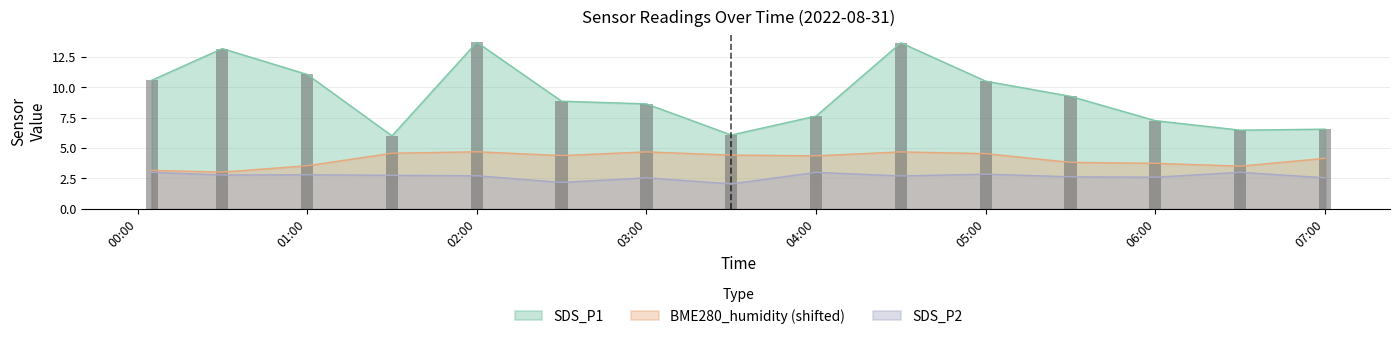

True or false: SDS_P1 has a value of 4.6 at 01:00.

False